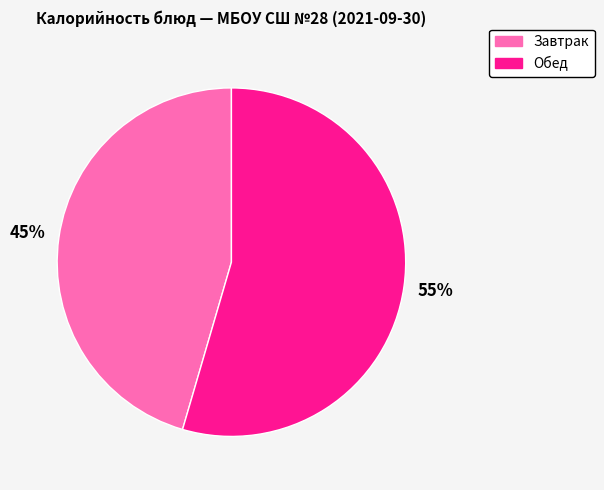

To the nearest percent, what is the average slice percentage?

50%